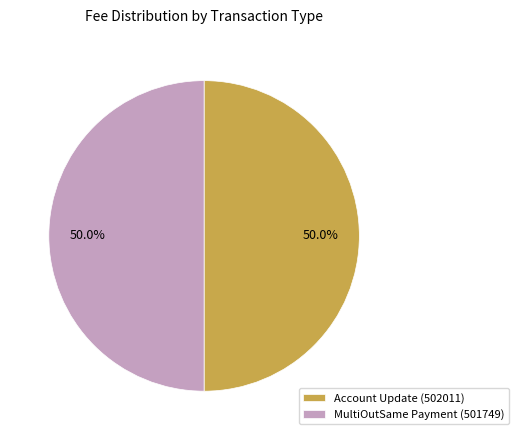

To the nearest percent, what is the combined percentage of MultiOutSame Payment (501749) and Account Update (502011)?

100%